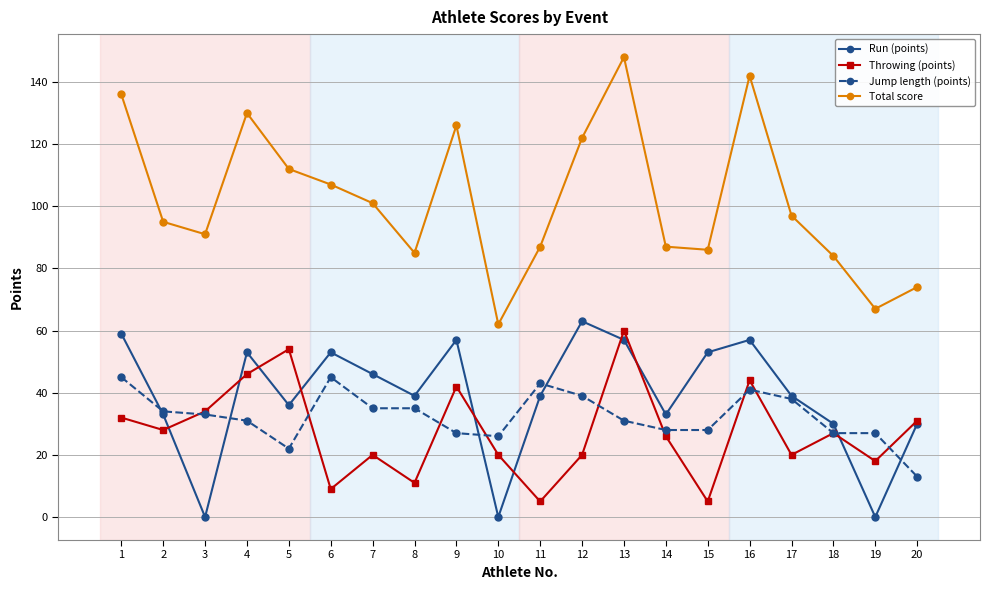

What is the approximate value of Run (points) at 9?

57